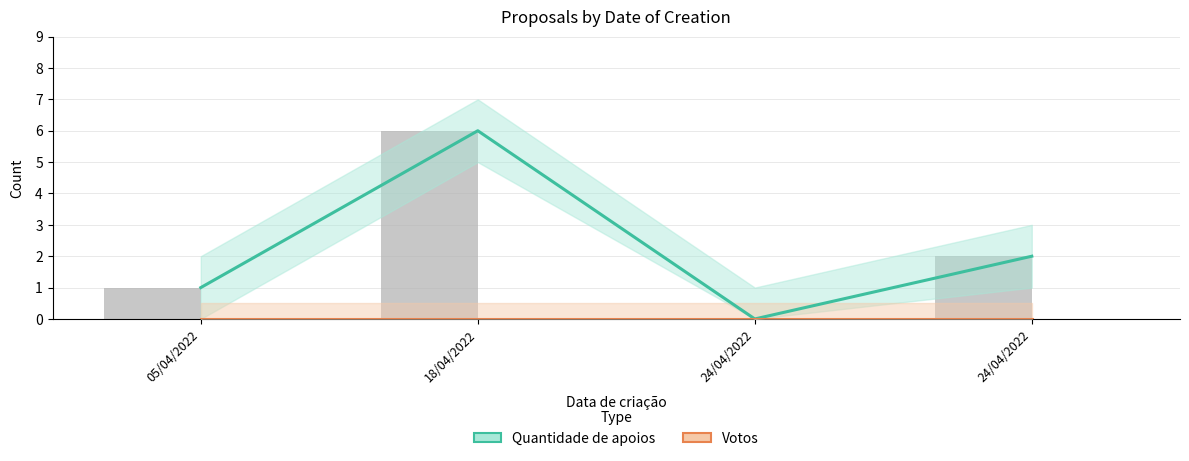

Which has a higher value, 18/04/2022 or 05/04/2022?

18/04/2022